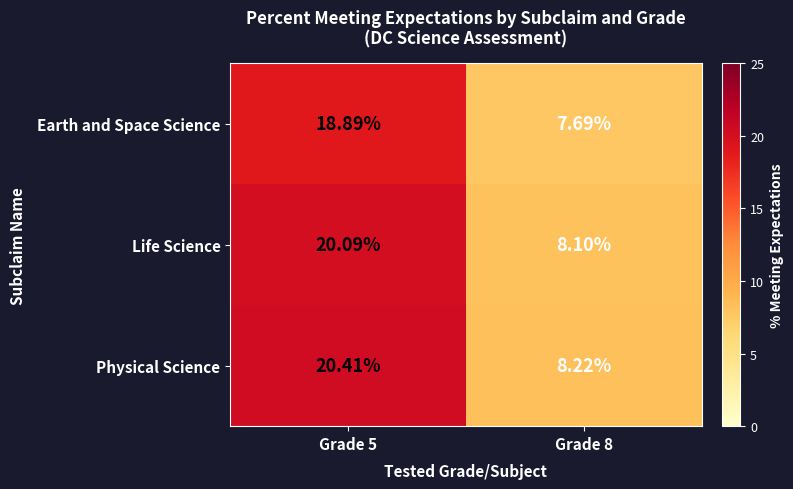

Count the number of data series in this chart.

3